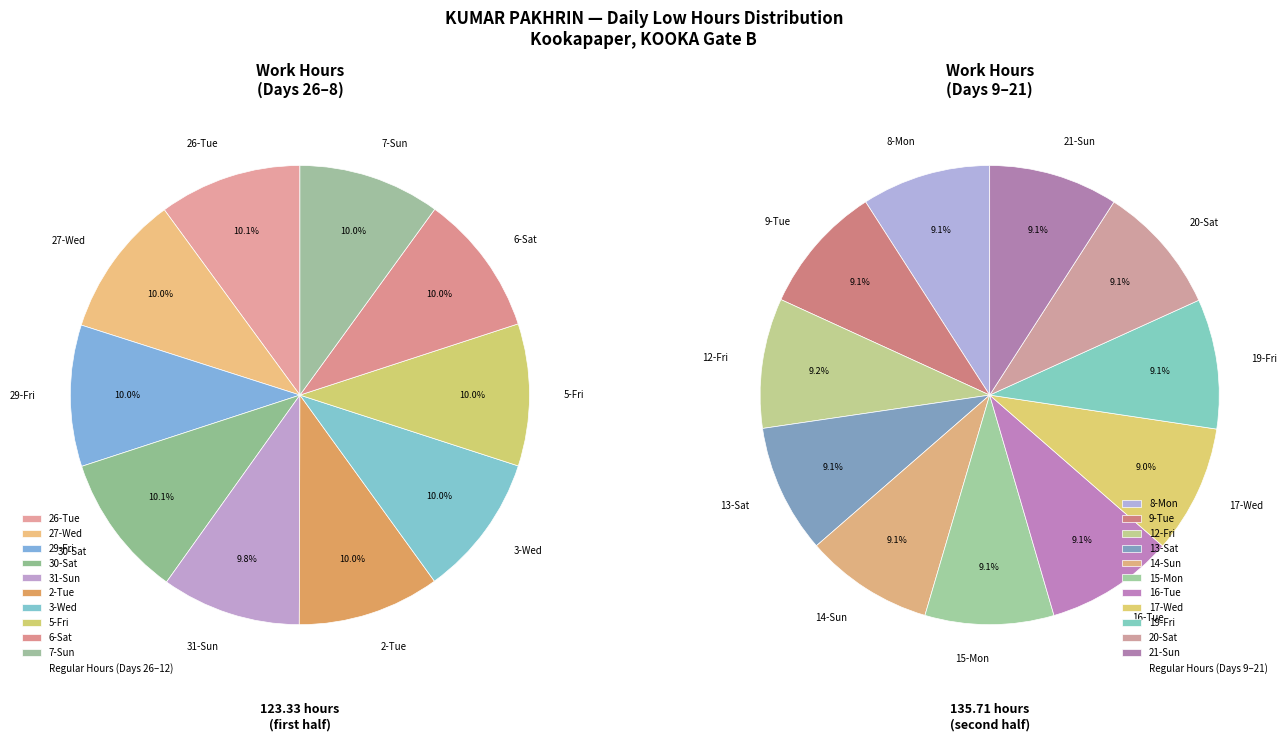

What is the change in value from 2-Tue to 17-Wed?

-0.1